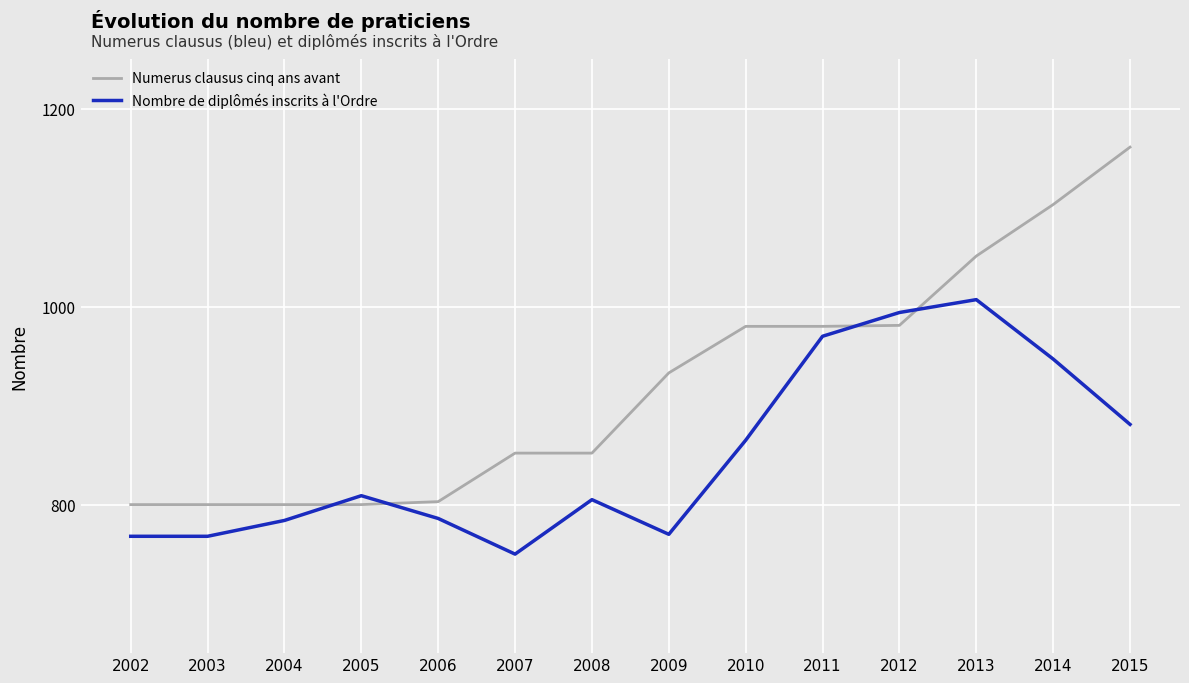

What value does the Nombre de diplômés inscrits à l'Ordre series have at 2003, to the nearest 5?

770